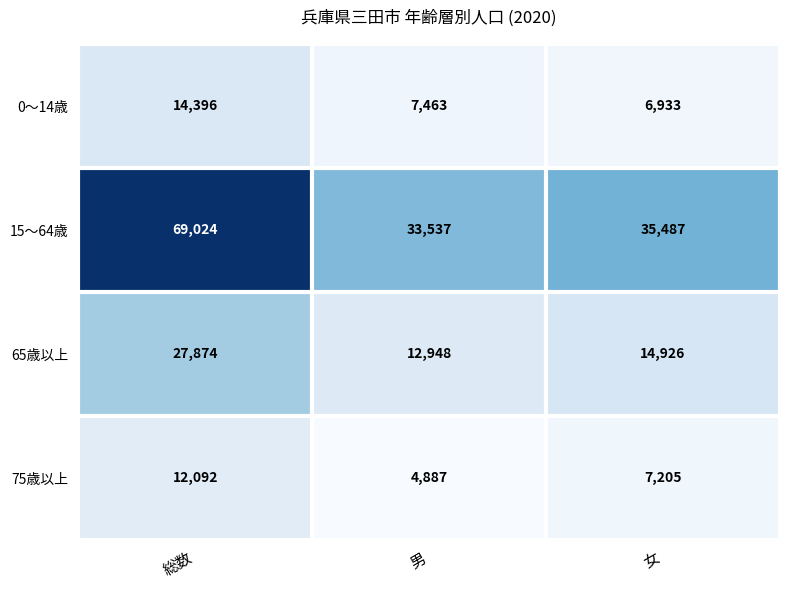

At which label does 75歳以上 first exceed 7205?

総数